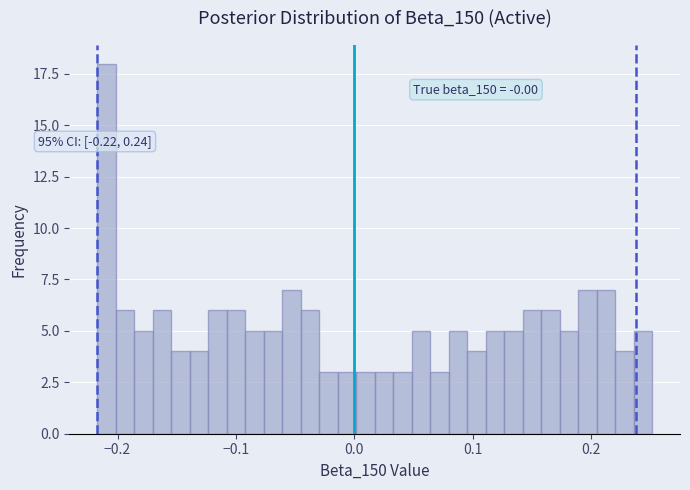

Read against the x-axis, roughly where is the centre of the tallest bar?

-0.21